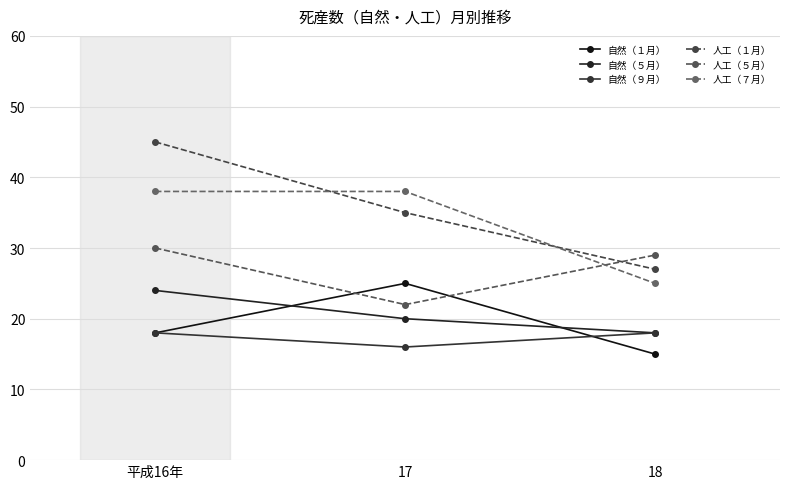

Rank the categories by 自然（１月） value from lowest to highest.

18, 平成16年, 17